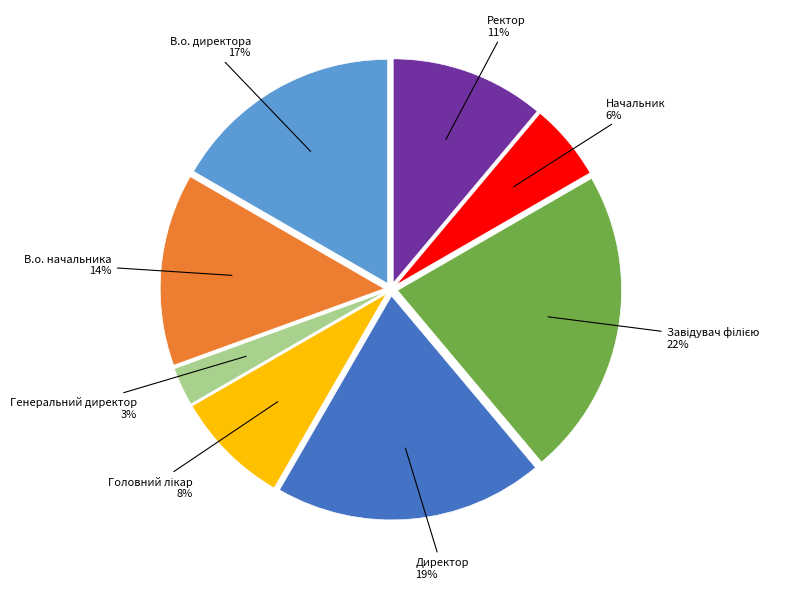

Is there a majority slice in this chart?

No